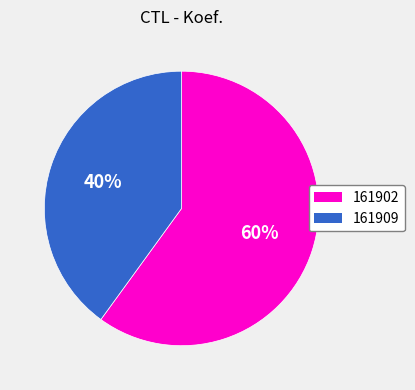

Which category has the smallest portion of the pie?

161909